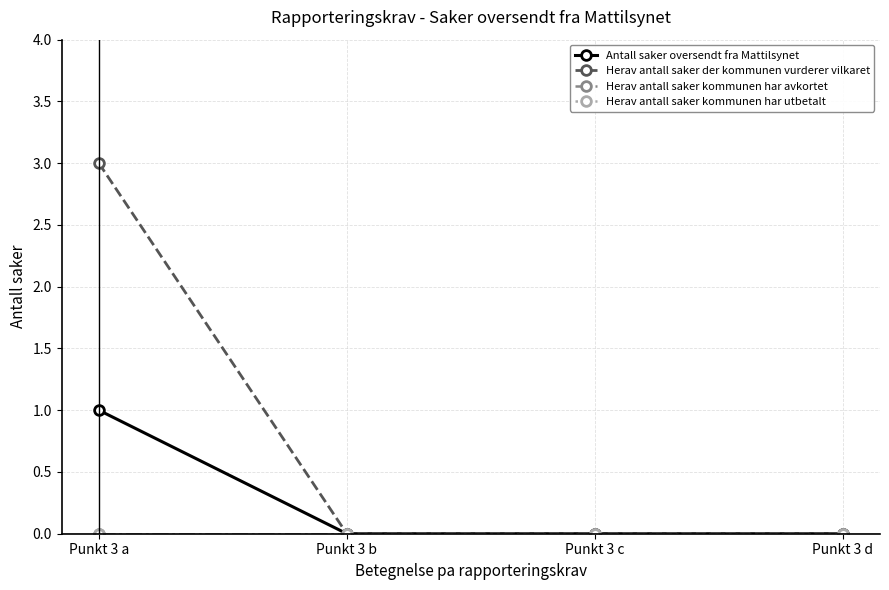

At how many categories does at least one series exceed 2?

1